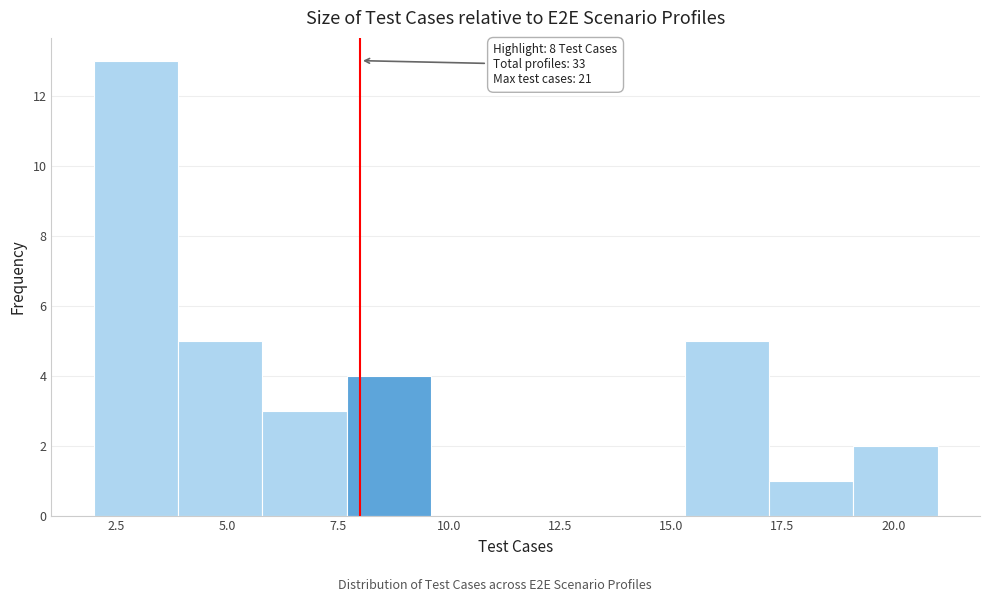

Around what value on the x-axis is the tallest bar? Give the approximate position of its centre, as read against the axis.

3.0